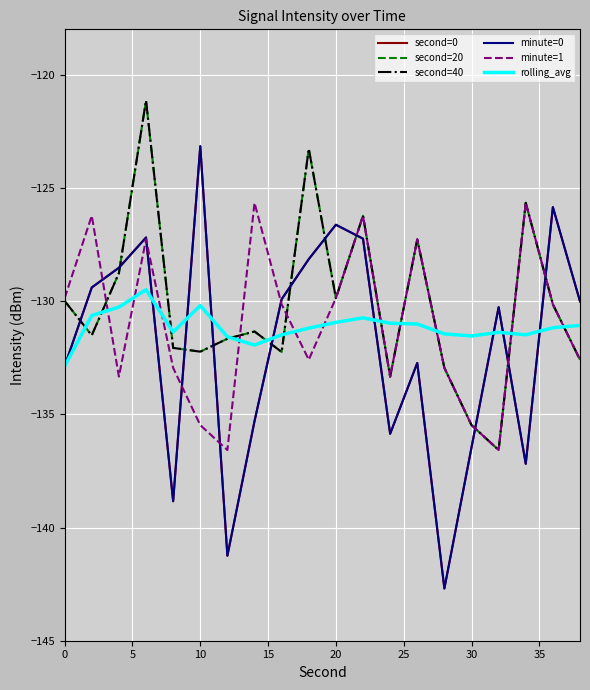

Is this an area chart (filled region under the line)?

No